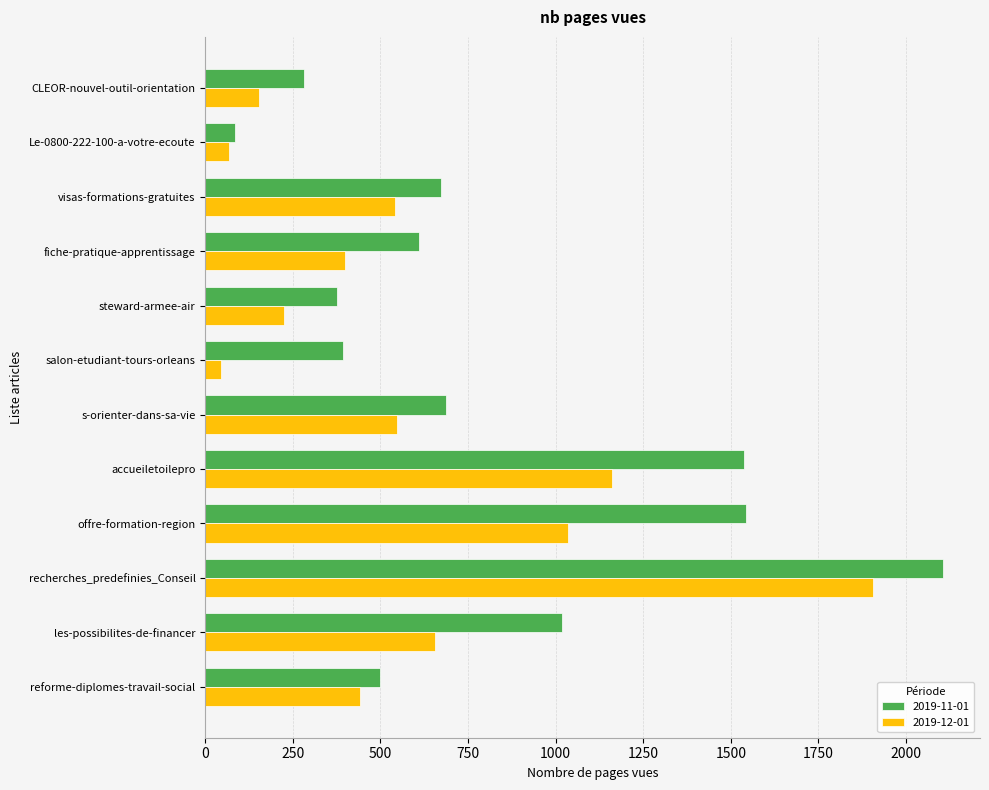

What is the minimum value for 2019-11-01?

86